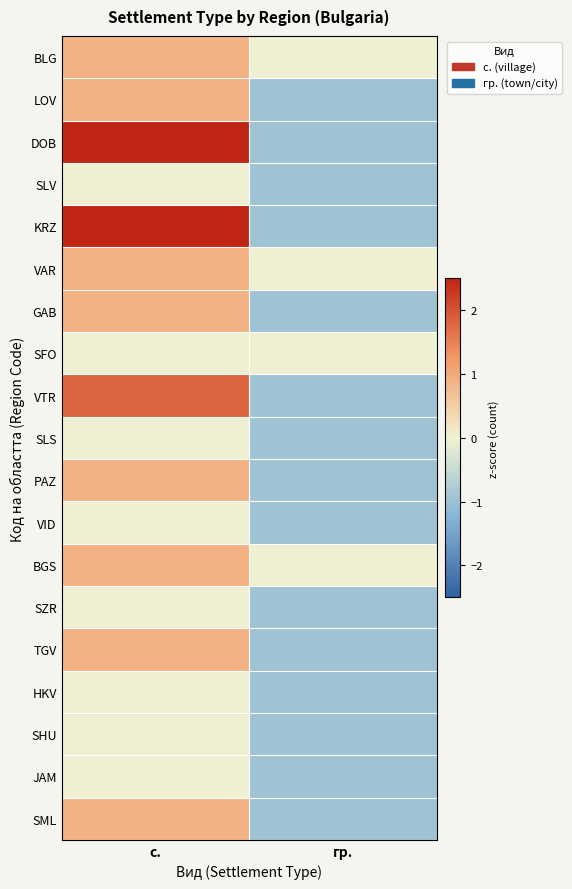

What is the maximum value shown in the chart?

2.7